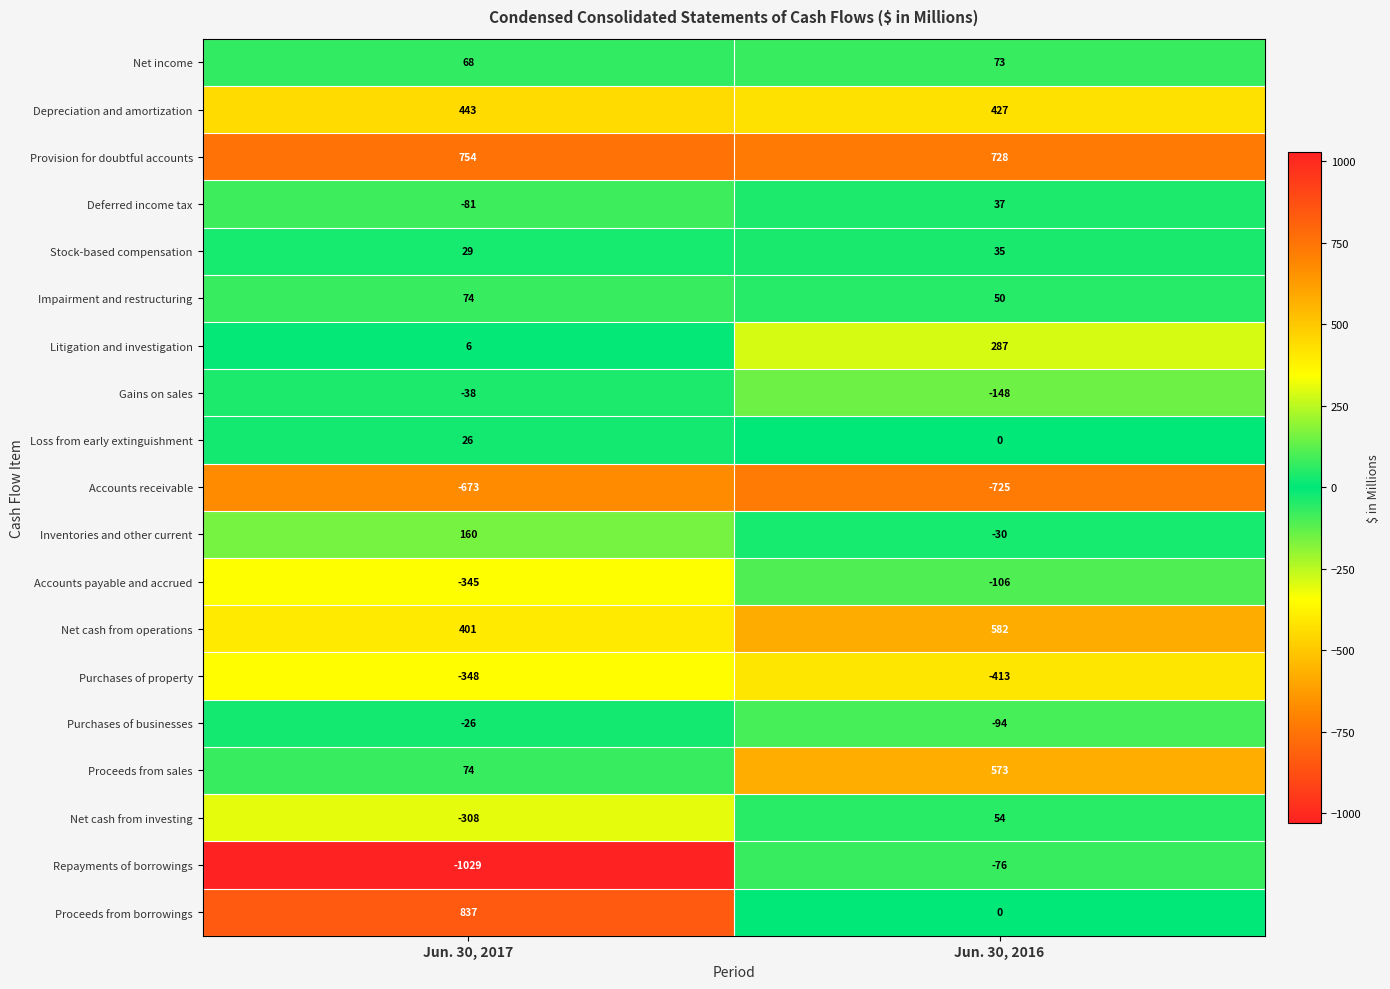

Count the number of data series in this chart.

19